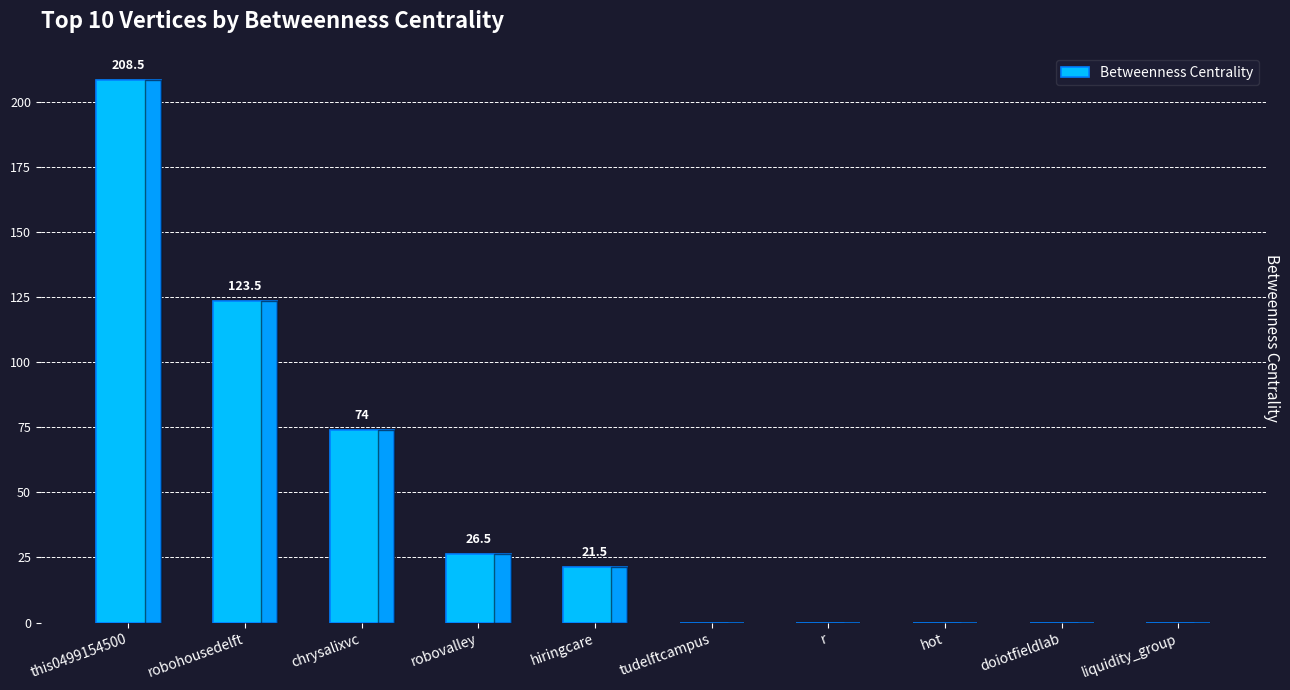

Count the number of categories in the chart.

10